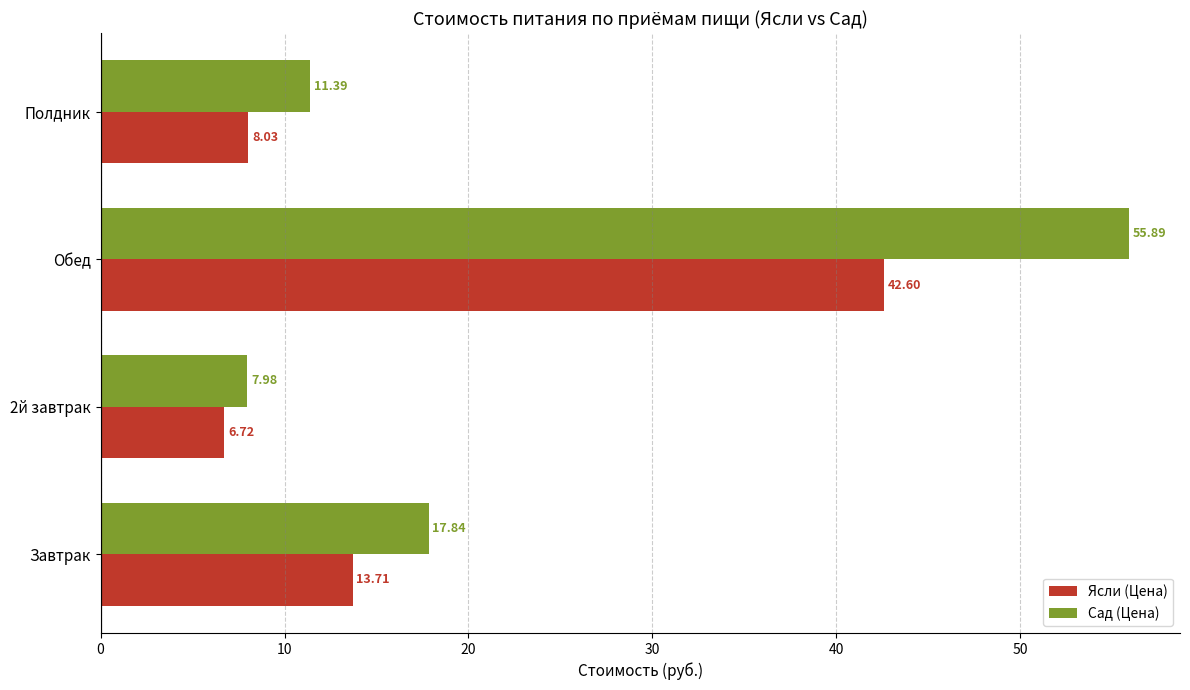

At Завтрак, list the series in order from smallest to largest.

Ясли (Цена), Сад (Цена)